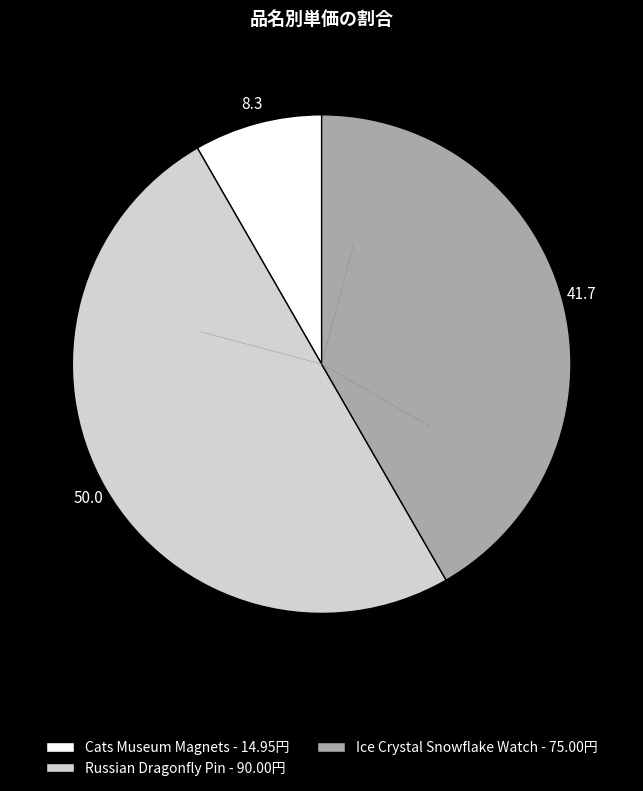

The Cats Museum Magnets slice represents 2% of the pie. True or false?

False